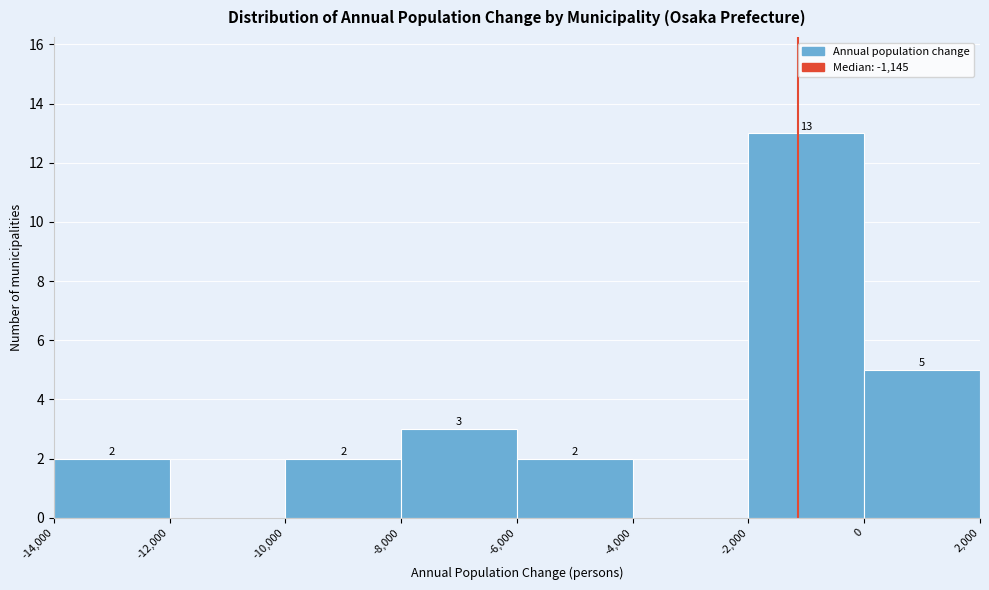

Over which range of the x-axis is the bar tallest?

-2,000 to 0